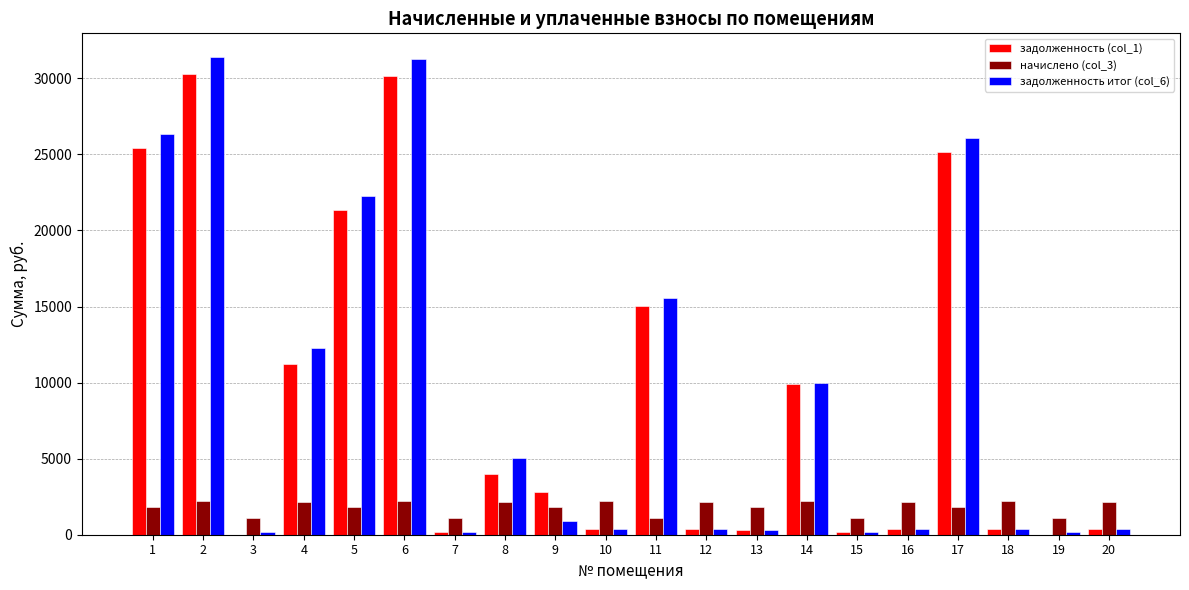

What is the sum of all задолженность (col_1) values?

177814.0